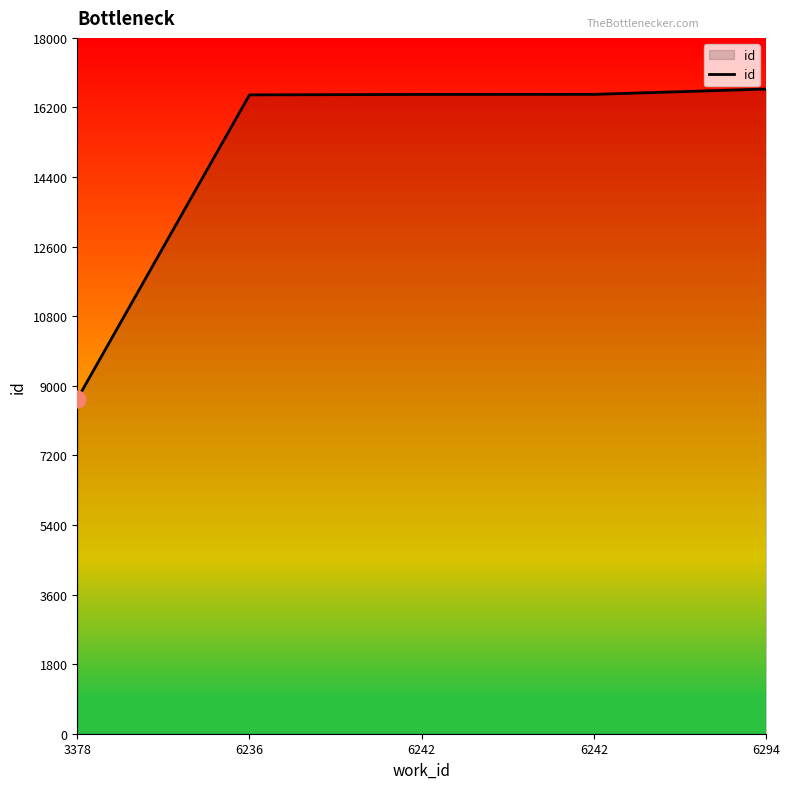

What is the smallest value displayed?

8656